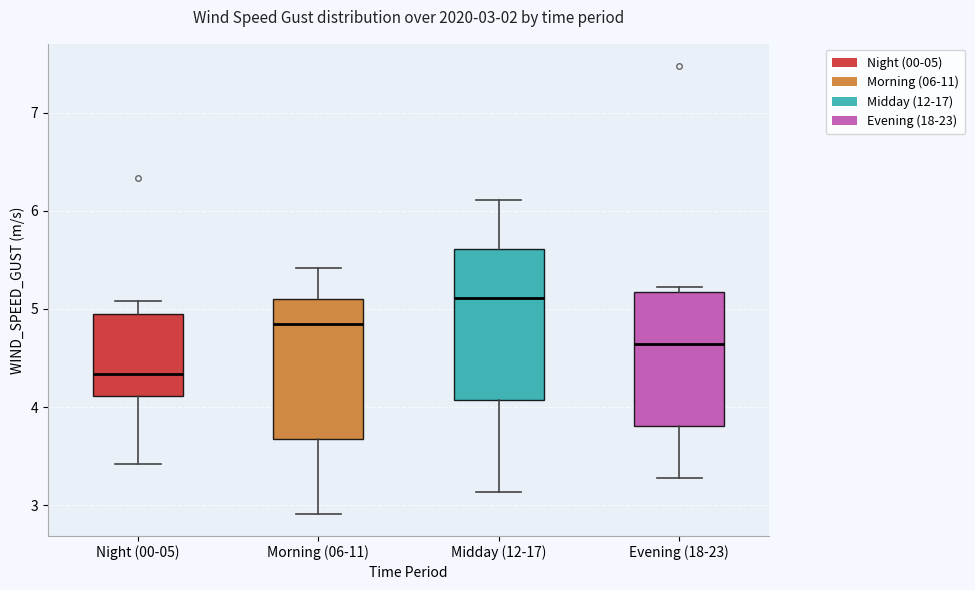

Comparing the boxes themselves (not the whiskers), which one is the tallest?

Midday (12-17)